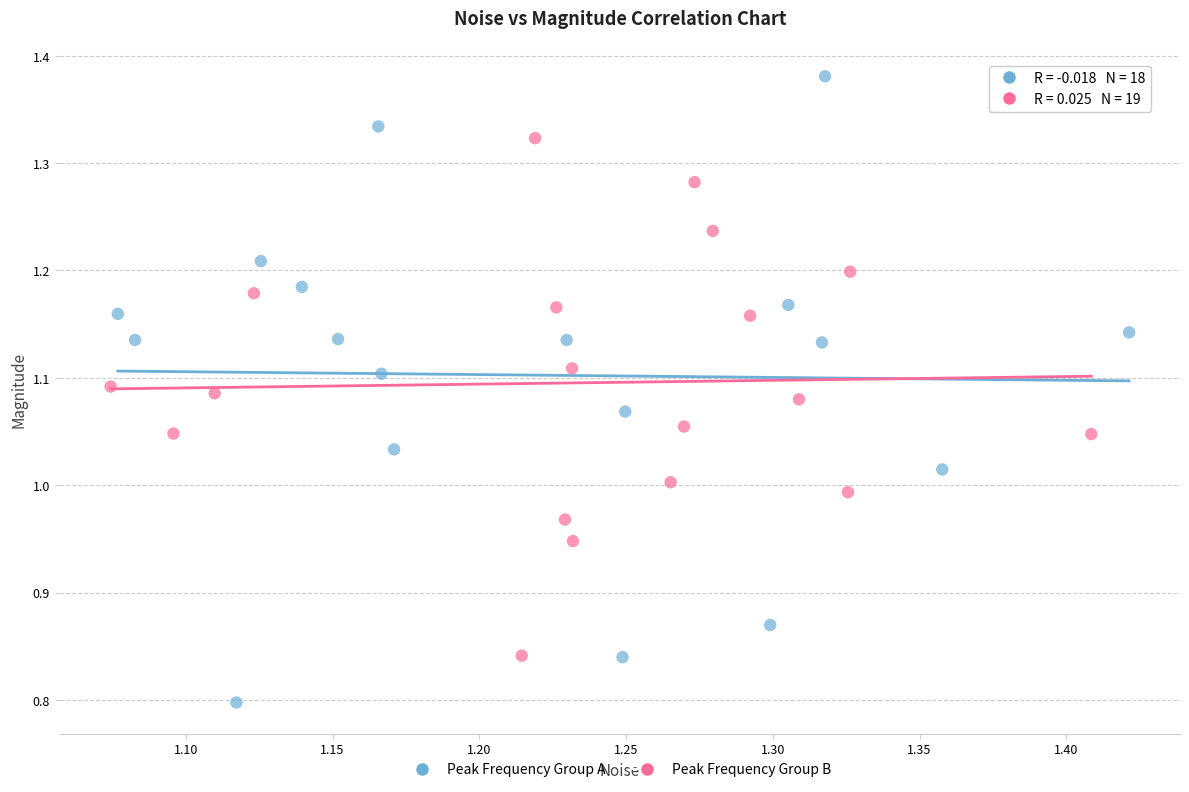

Which series reaches the minimum Y coordinate?

Peak Frequency Group A